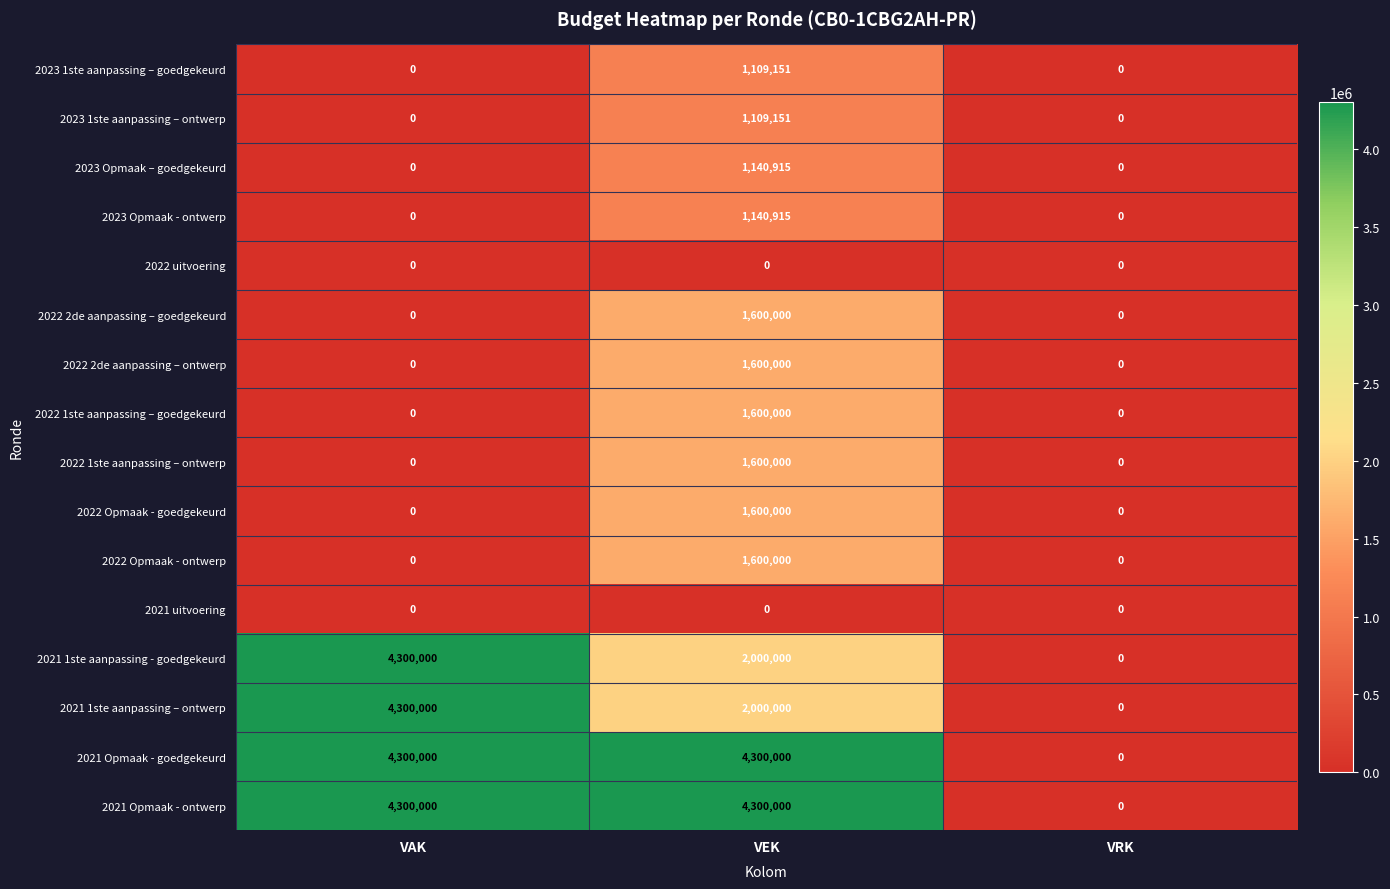

What is the difference between the second highest and minimum values in the 2021 1ste aanpassing - goedgekeurd series?

2000000